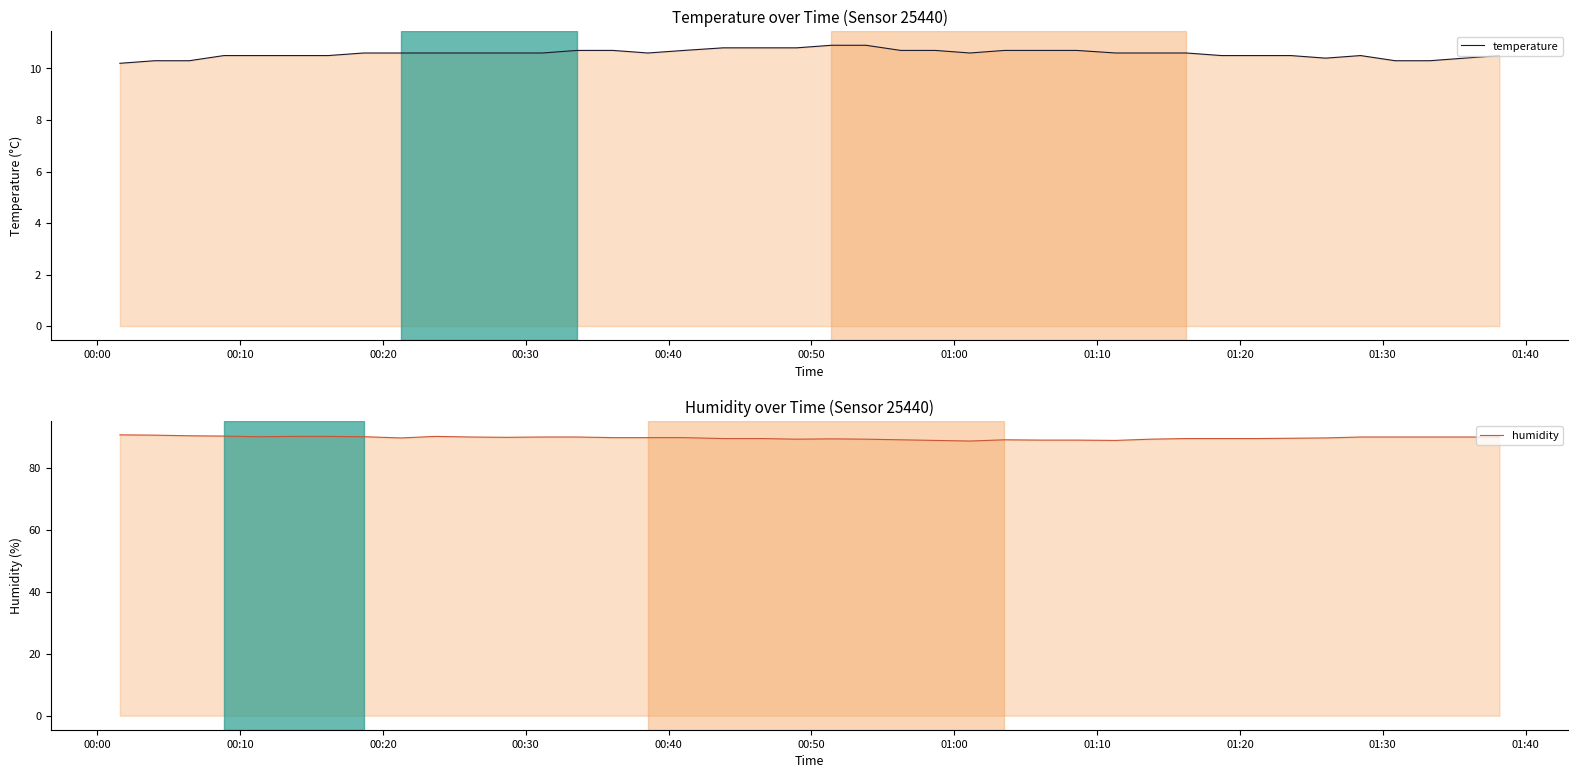

Is the value of temperature at 01:40 greater than the value of humidity at 00:40?

No